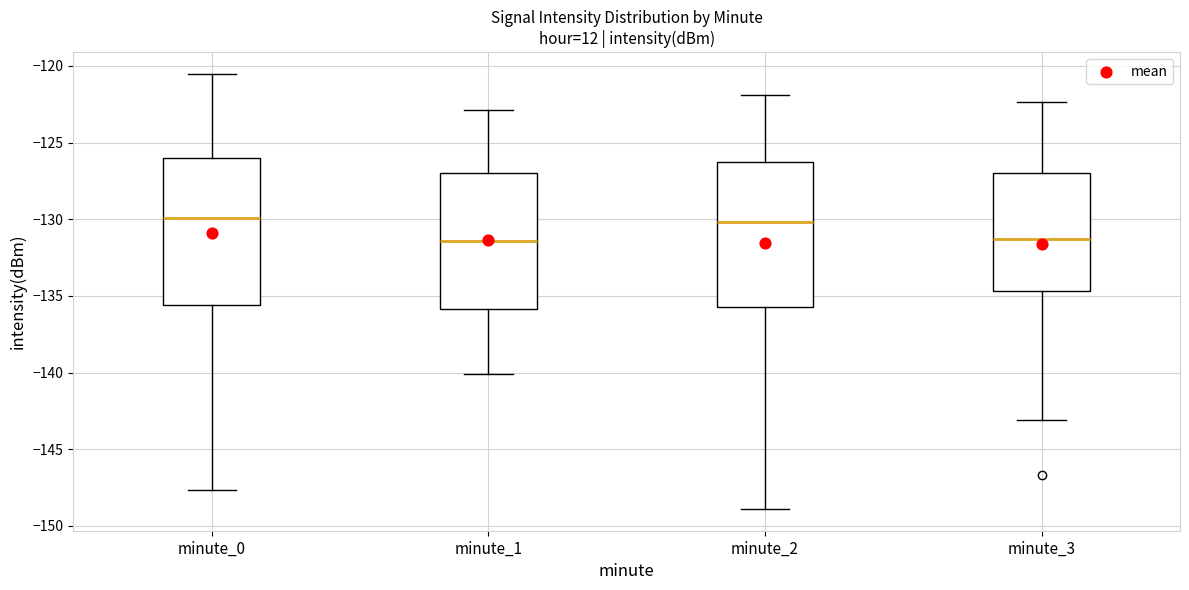

Reading left to right, transcribe this box plot: for each box, give where its median line is, the range the box spans, and where its two whiskers end, as read against the y-axis. The values are not printed on the chart, so give them approximately, as read against the axis.

minute_0: median -130.0, box -135.5 to -126.0, whiskers -147.5 to -120.5
minute_1: median -131.5, box -136.0 to -127.0, whiskers -140.0 to -123.0
minute_2: median -130.0, box -135.5 to -126.0, whiskers -149.0 to -122.0
minute_3: median -131.5, box -134.5 to -127.0, whiskers -143.0 to -122.5